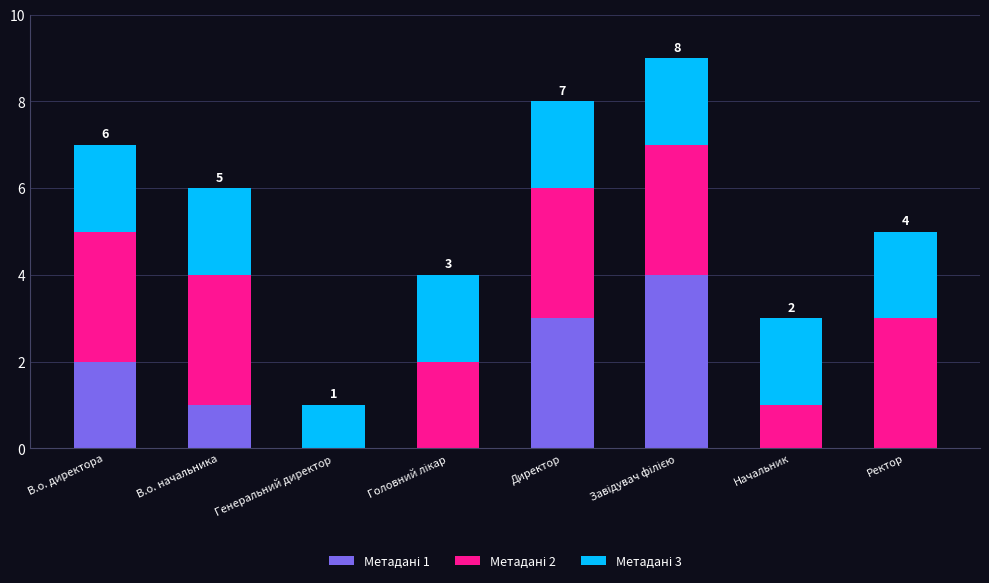

What is the total value across all series at Директор?

8